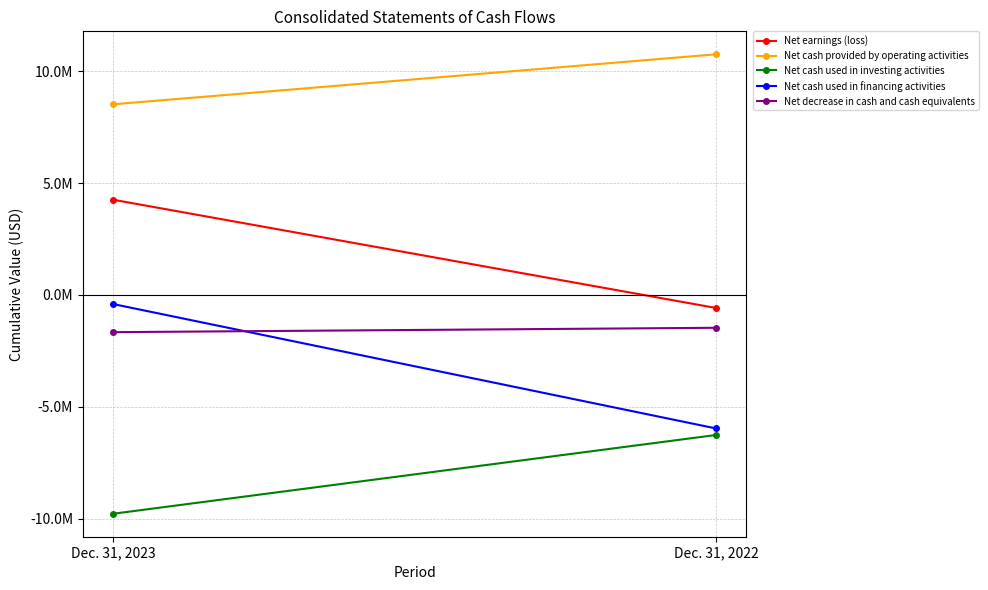

At which category is the sum across all series the highest?

Dec. 31, 2023